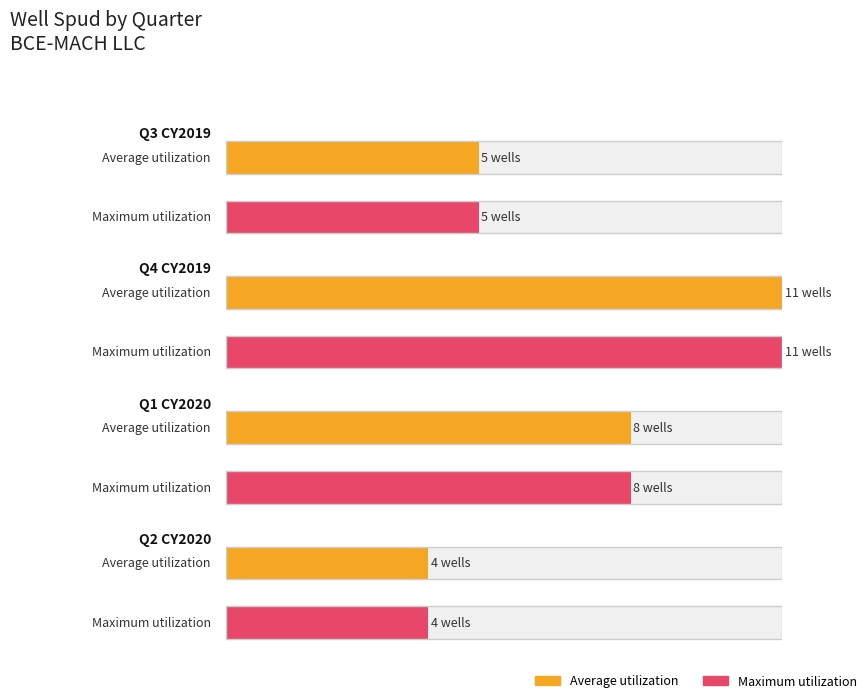

Which category has the lowest value across all series?

Q2 CY2020